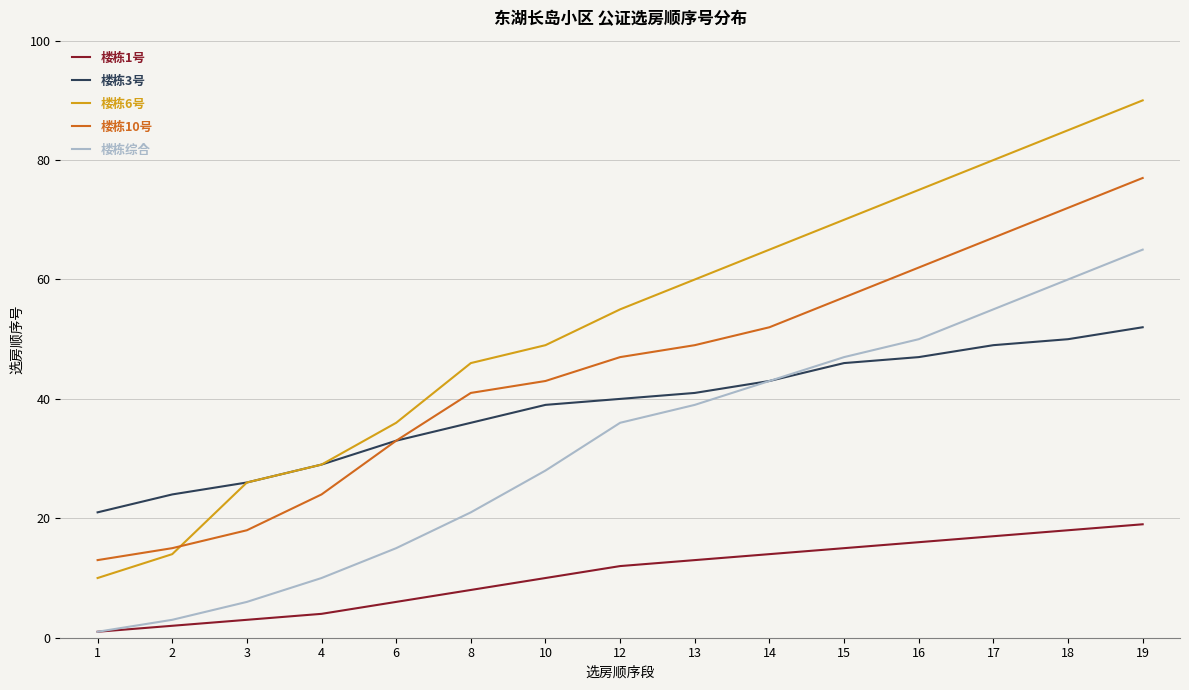

Is the value of 楼栋10号 at 12 greater than the value of 楼栋3号 at 10?

Yes